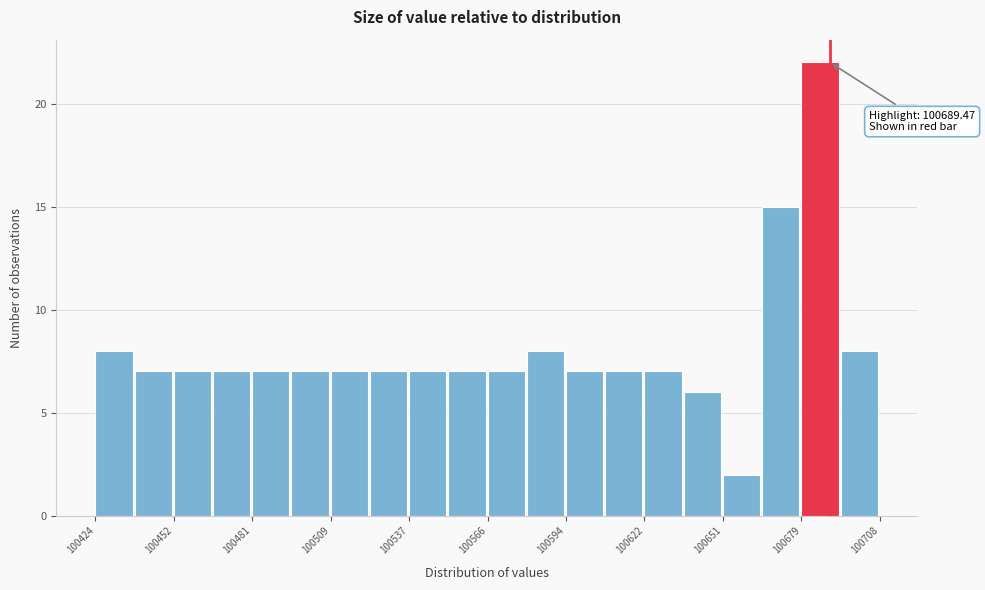

Around what value on the x-axis is the tallest bar? Give the approximate position of its centre, as read against the axis.

100685